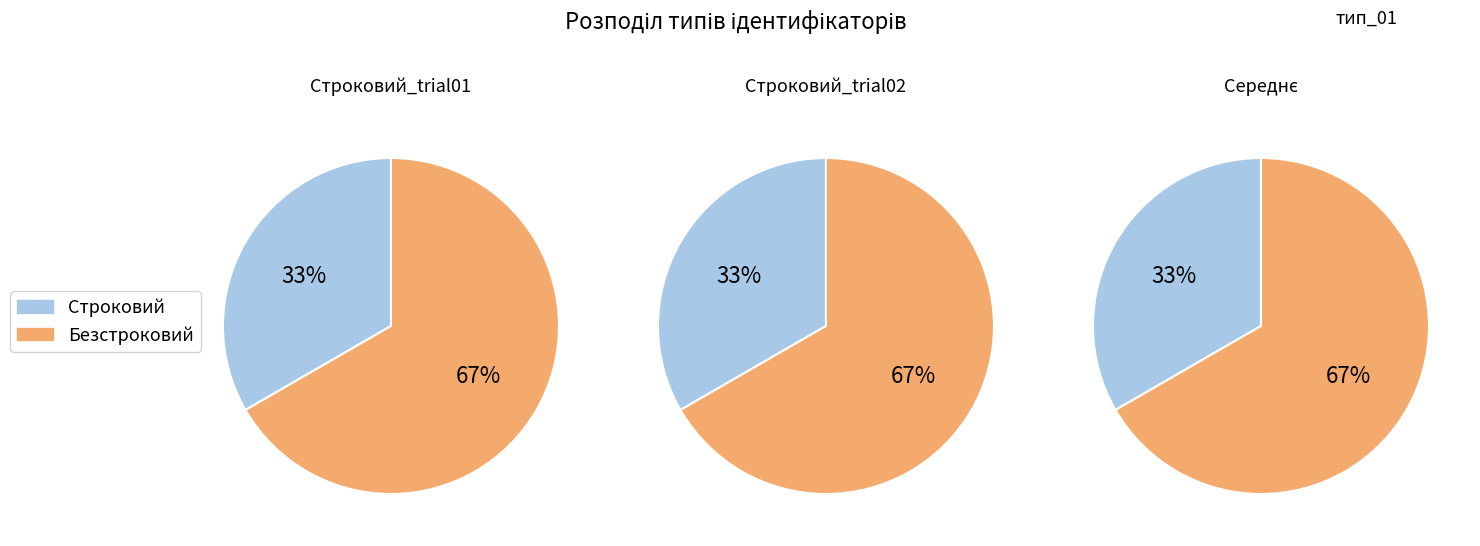

Between Строковий and Безстроковий, which is larger?

Безстроковий